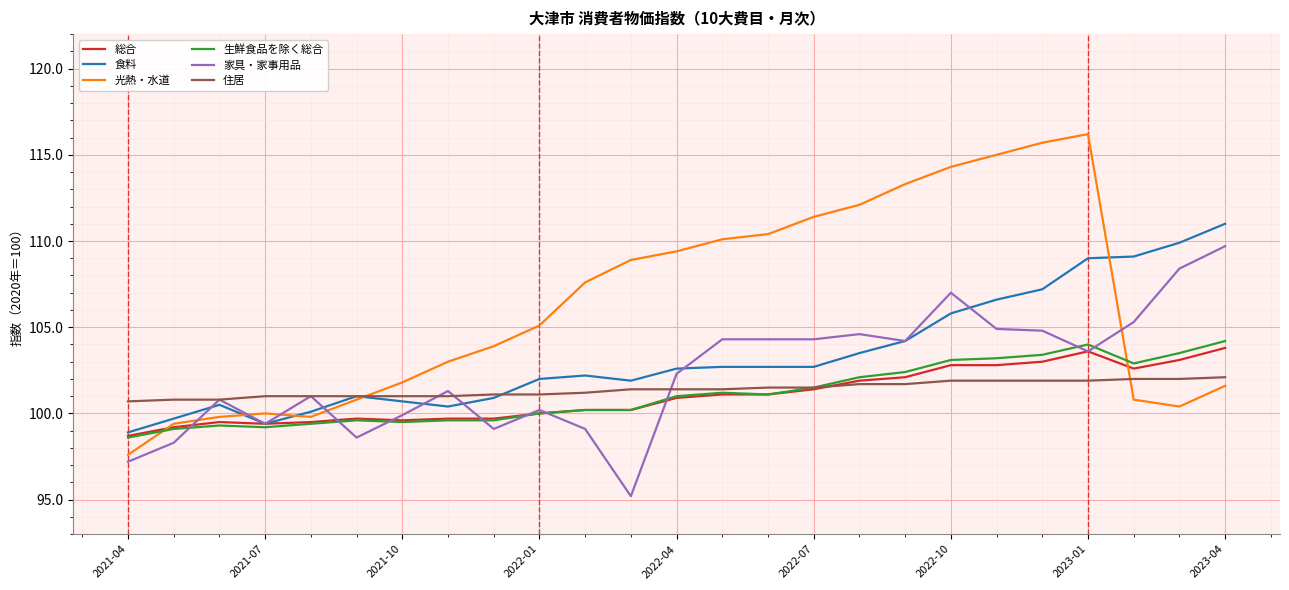

What is the minimum value for 生鮮食品を除く総合?

98.6